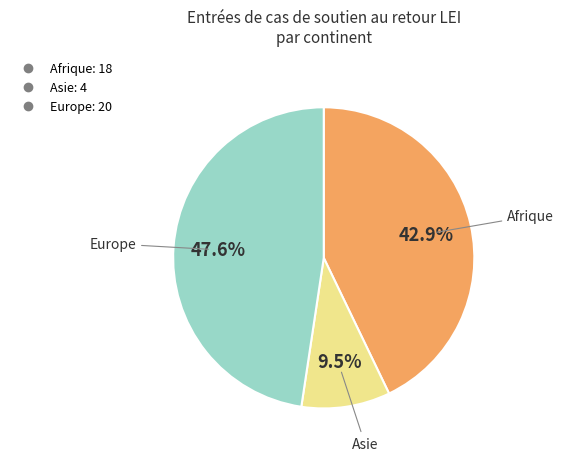

Is there any slice that represents more than half of the pie?

No